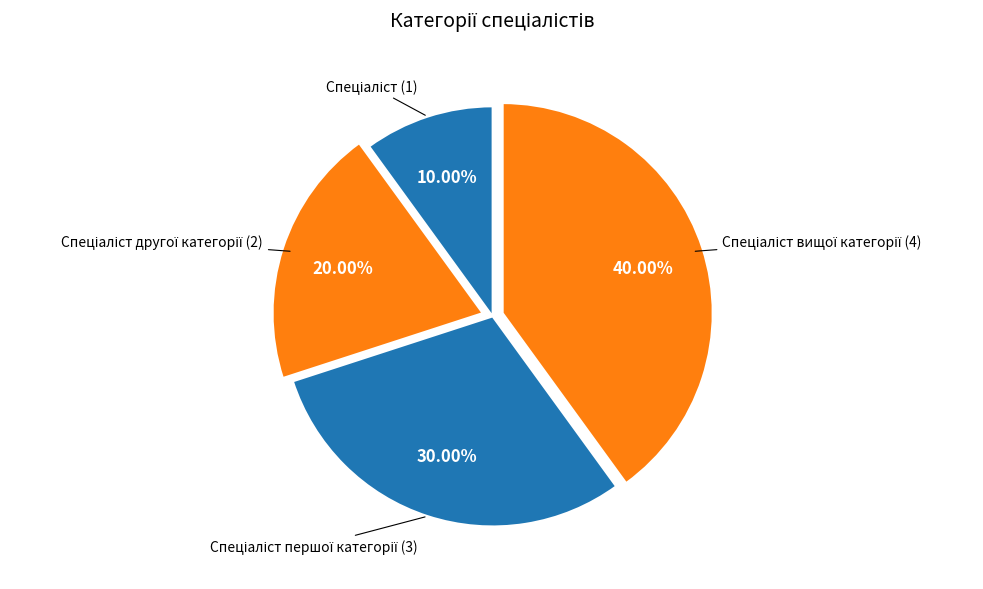

Does any single category account for the majority?

No